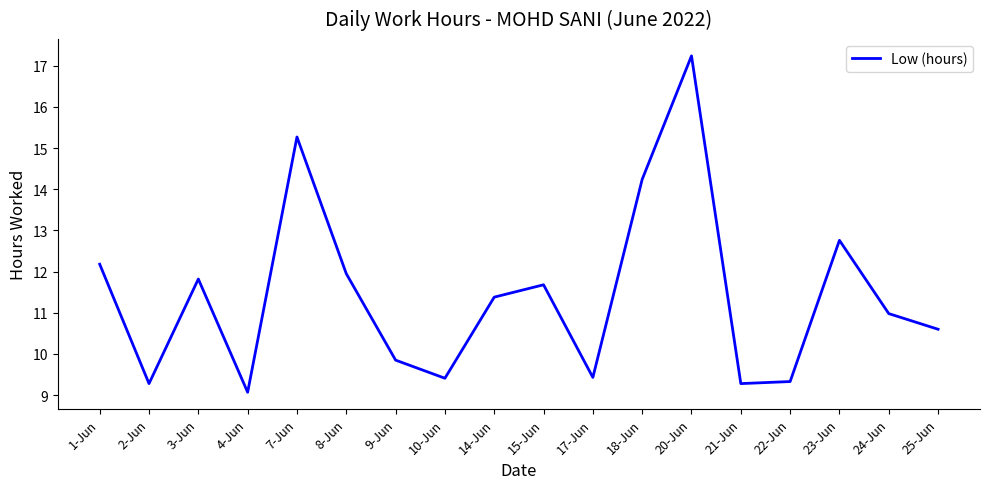

What is the change in value from 10-Jun to 20-Jun?

+7.8